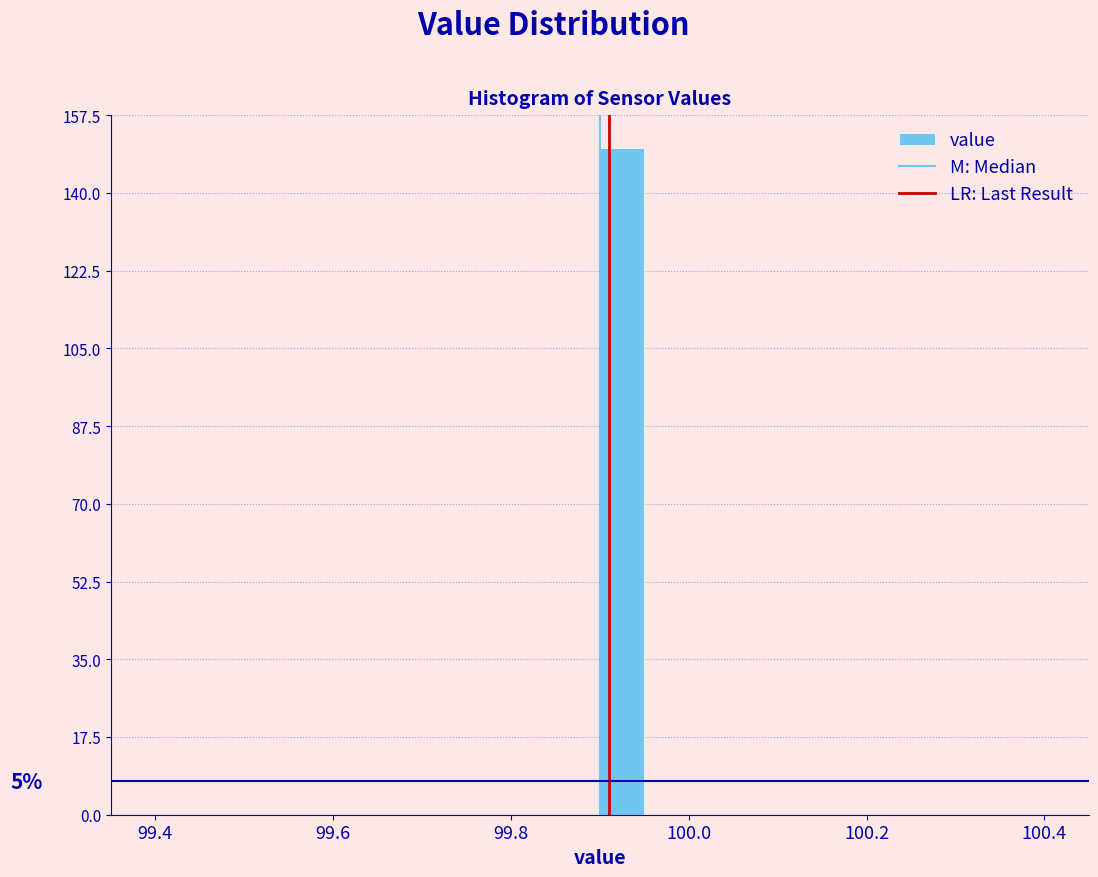

Read against the x-axis, roughly where is the centre of the tallest bar?

99.92